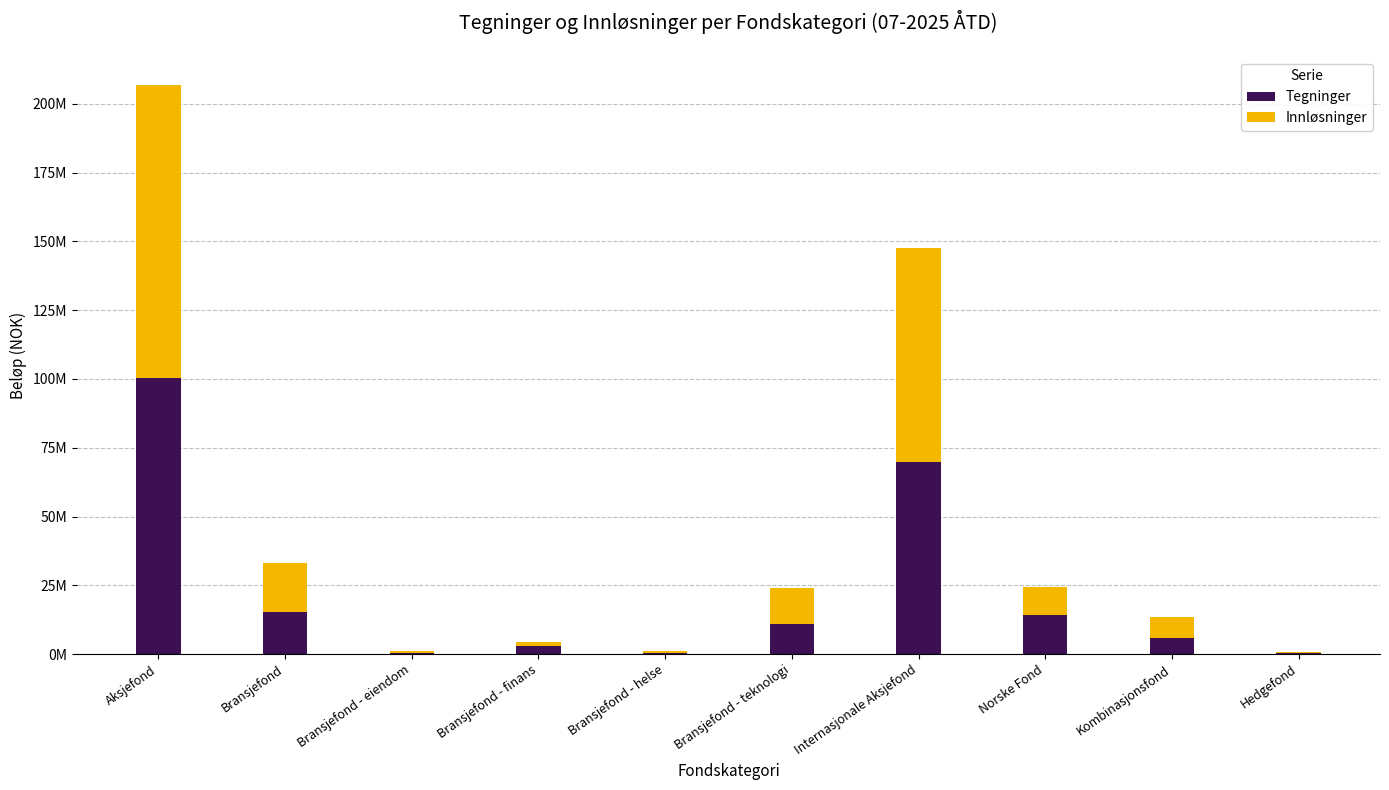

What is the total value across all series at Bransjefond - helse?

1254530.0